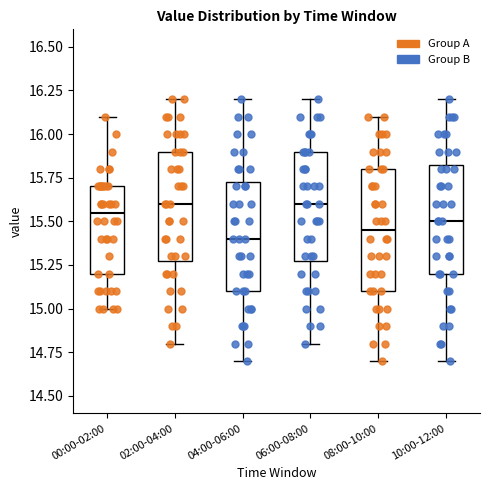

Reading left to right, transcribe this box plot: for each box, give where its median line is, the range the box spans, and where its two whiskers end, as read against the y-axis. The values are not printed on the chart, so give them approximately, as read against the axis.

00:00-02:00: median 15.55, box 15.20 to 15.70, whiskers 15.00 to 16.10
02:00-04:00: median 15.60, box 15.30 to 15.90, whiskers 14.80 to 16.20
04:00-06:00: median 15.40, box 15.10 to 15.75, whiskers 14.70 to 16.20
06:00-08:00: median 15.60, box 15.30 to 15.90, whiskers 14.80 to 16.20
08:00-10:00: median 15.45, box 15.10 to 15.80, whiskers 14.70 to 16.10
10:00-12:00: median 15.50, box 15.20 to 15.85, whiskers 14.70 to 16.20